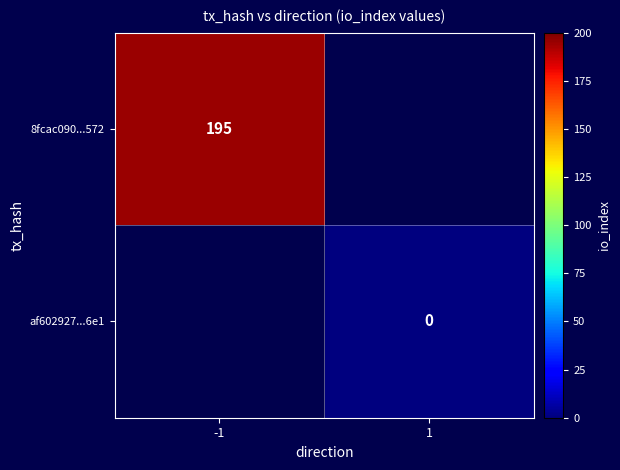

Is the value of af602927...6e1 at 1 greater than the value of 8fcac090...572 at -1?

No